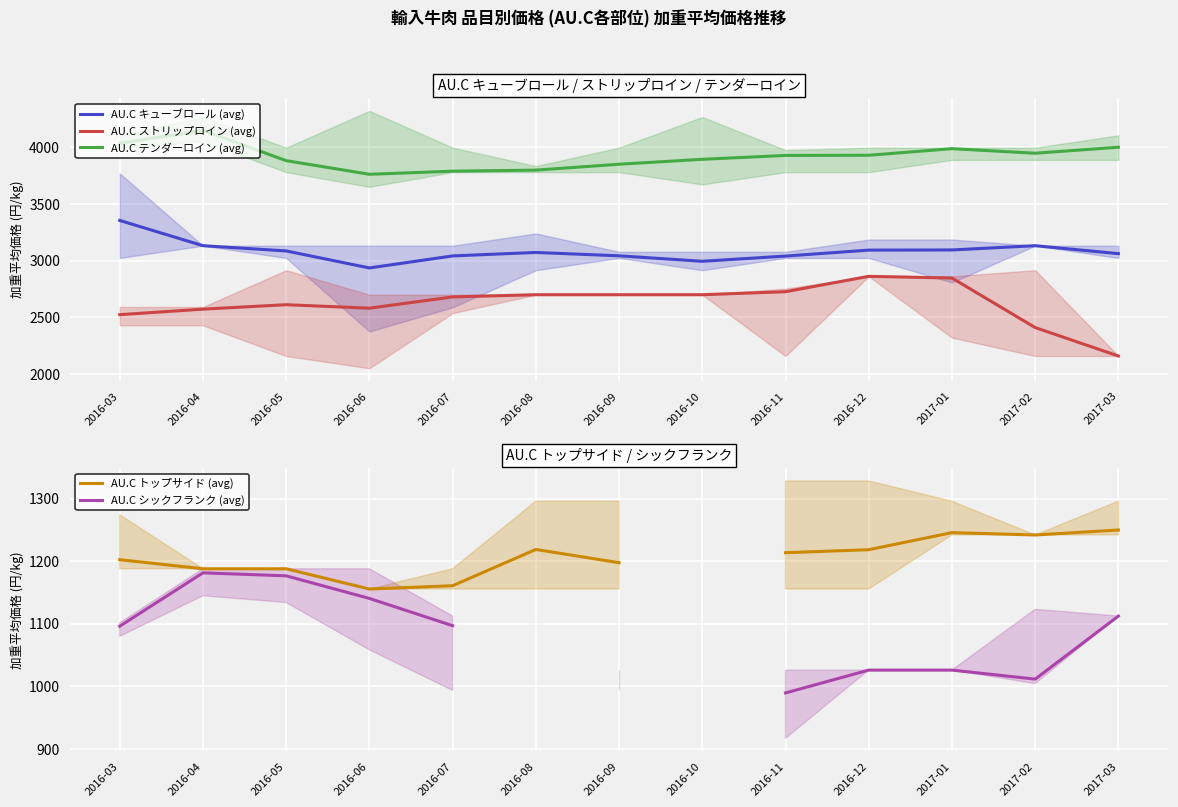

In AU.C ストリップロイン (avg), how many points are higher than both neighbors (excluding endpoints)?

2